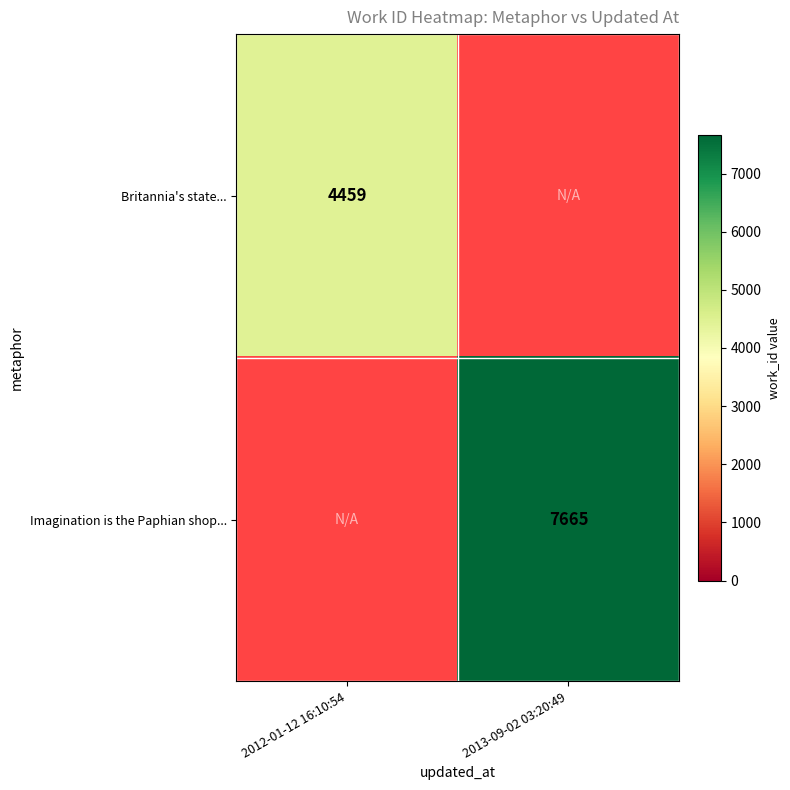

True or false: Britannia's state... has a value of 4459 at 2012-01-12 16:10:54.

True